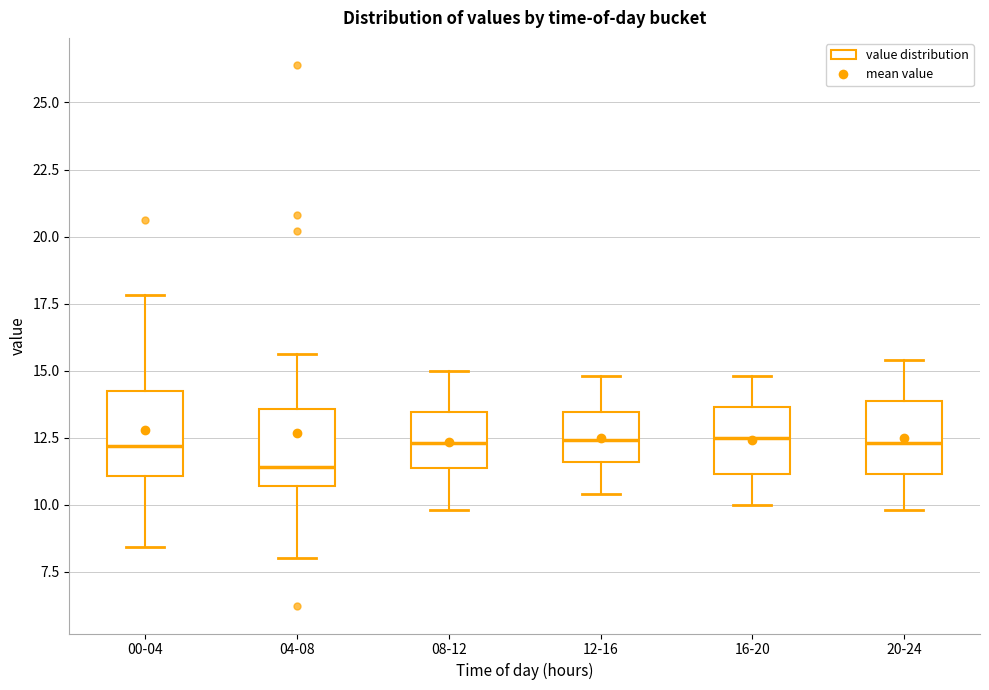

Reading left to right, transcribe this box plot: for each box, give where its median line is, the range the box spans, and where its two whiskers end, as read against the y-axis. The values are not printed on the chart, so give them approximately, as read against the axis.

00-04: median 12.0, box 11.0 to 14.5, whiskers 8.5 to 18.0
04-08: median 11.5, box 10.5 to 13.5, whiskers 8.0 to 15.5
08-12: median 12.5, box 11.5 to 13.5, whiskers 10.0 to 15.0
12-16: median 12.5, box 11.5 to 13.5, whiskers 10.5 to 15.0
16-20: median 12.5, box 11.0 to 13.5, whiskers 10.0 to 15.0
20-24: median 12.5, box 11.0 to 14.0, whiskers 10.0 to 15.5